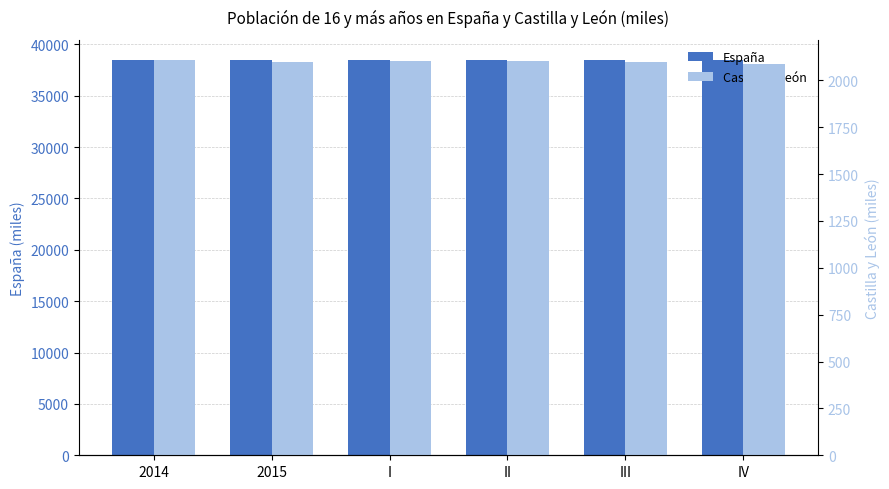

Are the bars grouped side by side (vs. stacked)?

Yes